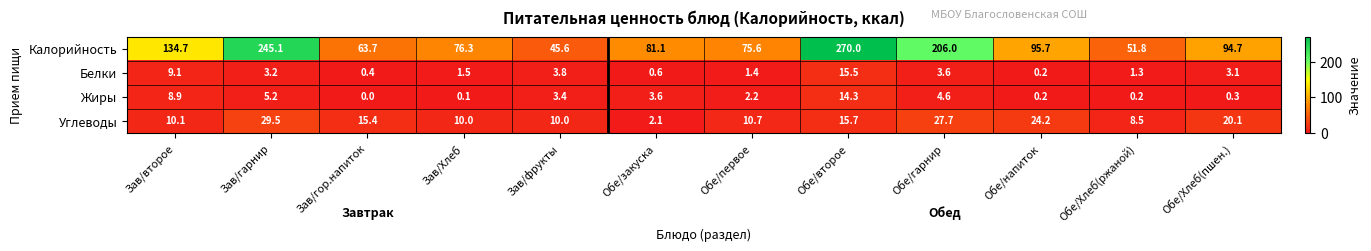

What is the difference between the Калорийность values at Обе/гарнир and Обе/Хлеб(пшен.)?

111.3